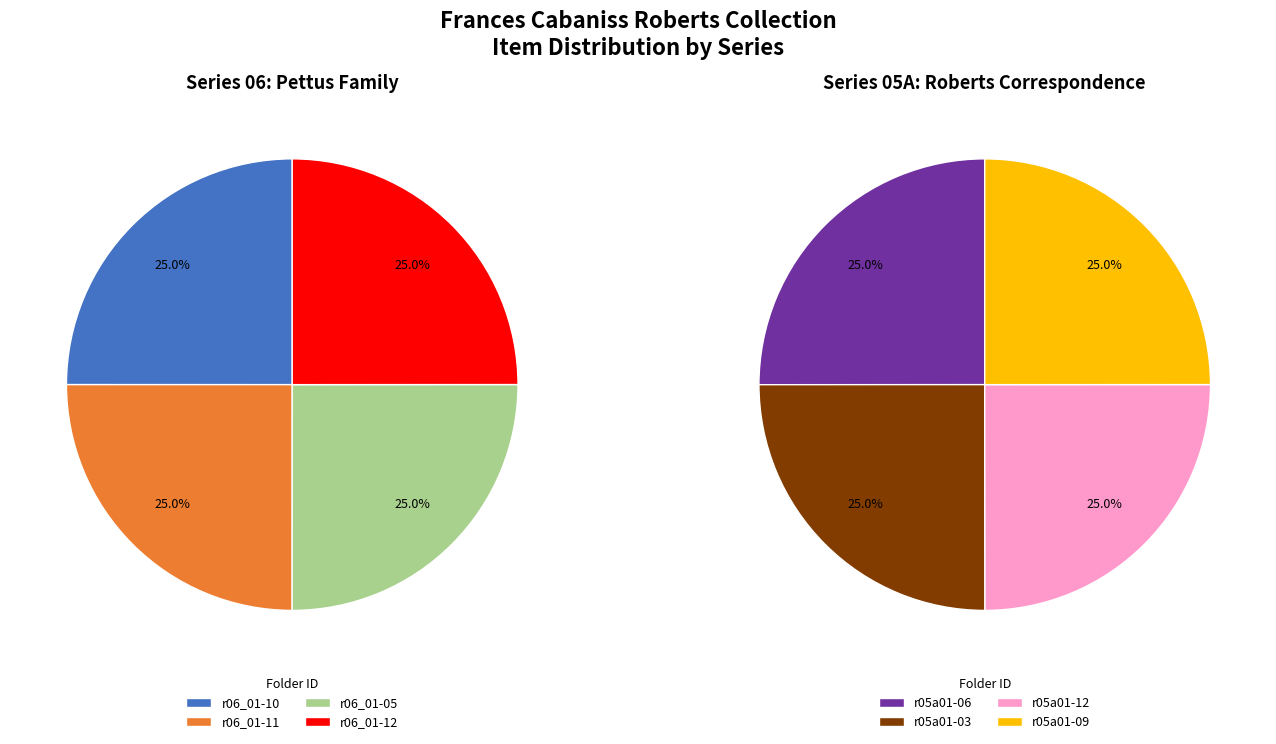

Is there any slice that represents more than half of the pie?

No